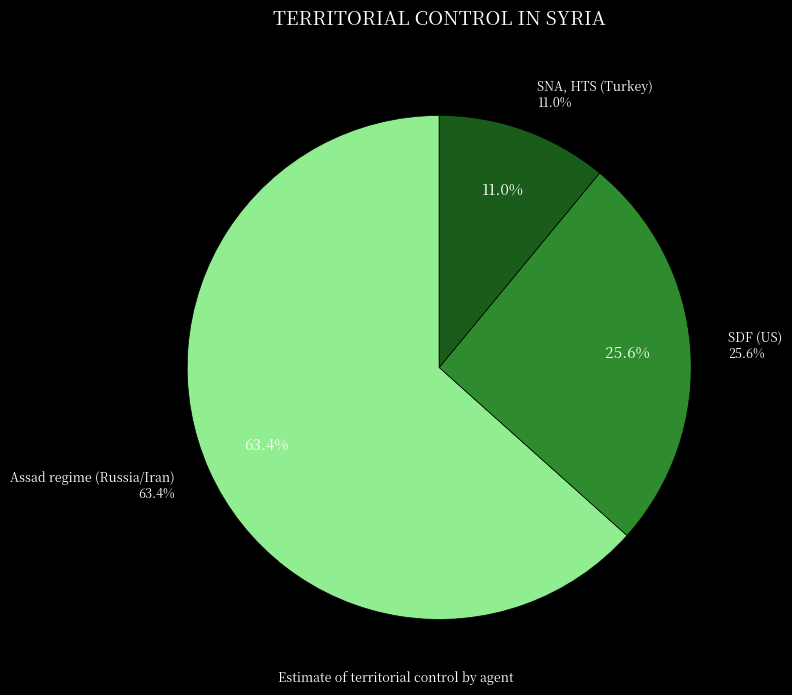

Is Assad regime (Russia/Iran) the majority of the pie?

Yes